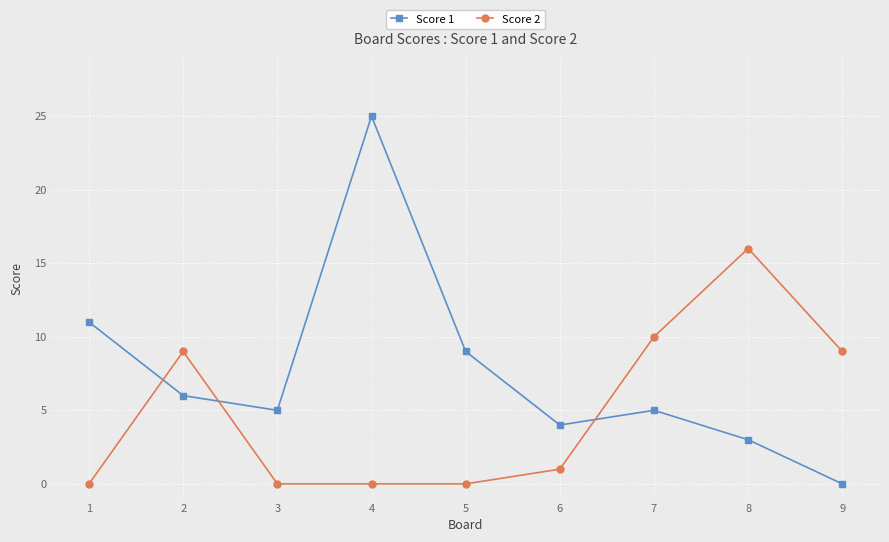

What is the average value of the Score 2 series?

5